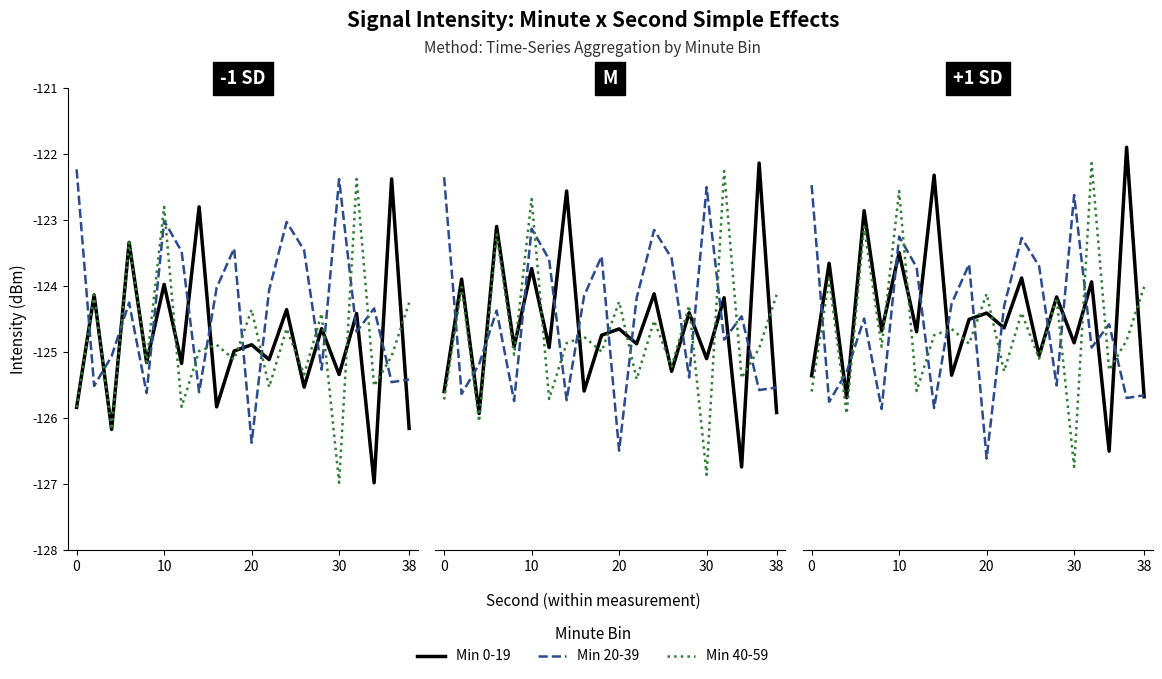

The value of Min 40-59 at 6 is -31.8. True or false?

False